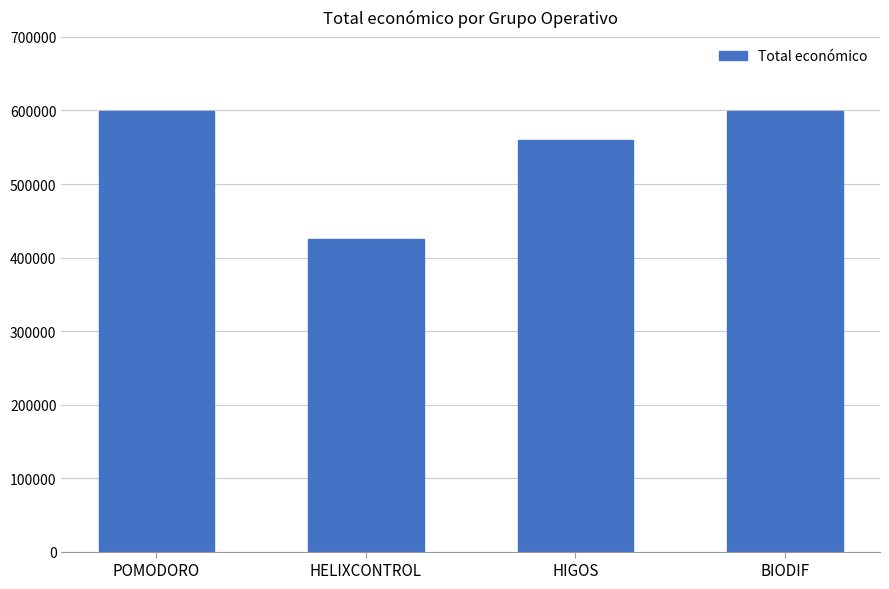

Are the bars horizontal?

No